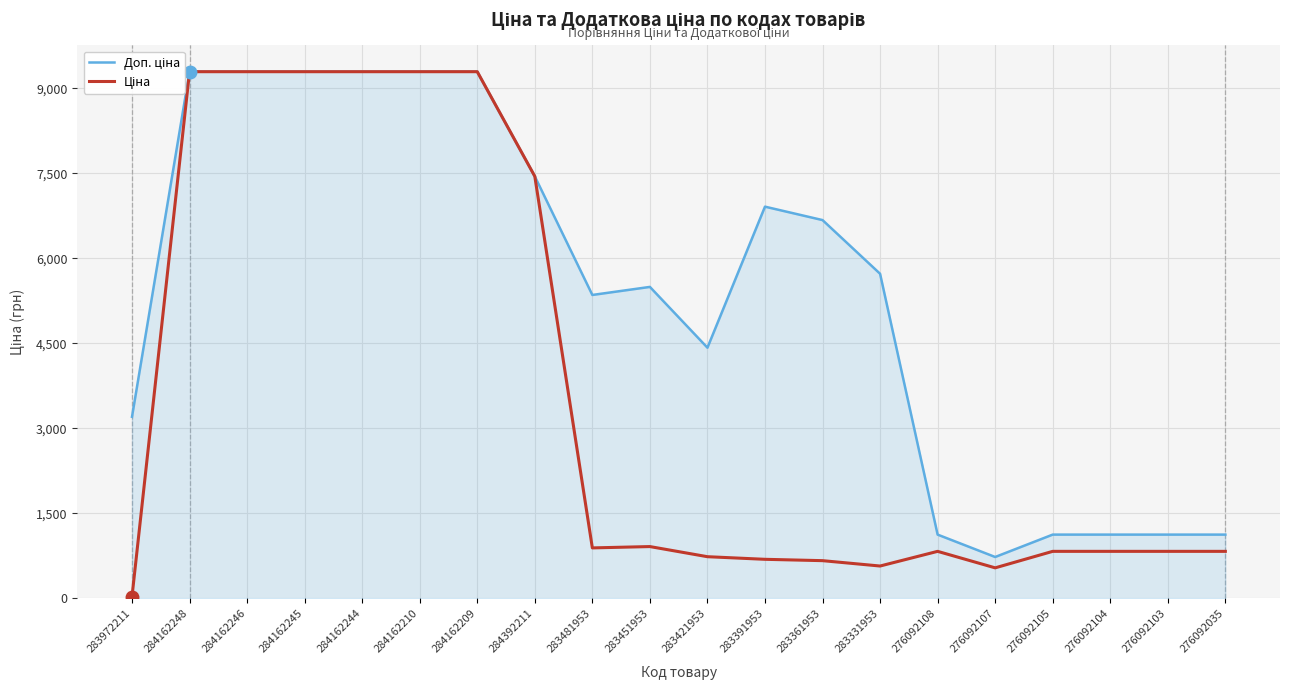

Reading left to right, what are all the values shown in this chart?

Доп. ціна: 283972211=3205.0	284162248=9290.5	284162246=9290.5	284162245=9290.5	284162244=9290.5	284162210=9290.5	284162209=9290.5	284392211=7444.6	283481953=5353.1	283451953=5495.0	283421953=4423.0	283391953=6910.3	283361953=6673.6	283331953=5727.0	276092108=1126.7	276092107=732.0	276092105=1126.7	276092104=1126.7	276092103=1126.7	276092035=1126.7
Ціна: 283972211=32.0	284162248=9290.5	284162246=9290.5	284162245=9290.5	284162244=9290.5	284162210=9290.5	284162209=9290.5	284392211=7444.6	283481953=892.2	283451953=915.8	283421953=737.2	283391953=691.0	283361953=667.4	283331953=572.7	276092108=831.5	276092107=540.5	276092105=831.5	276092104=831.5	276092103=831.5	276092035=831.5